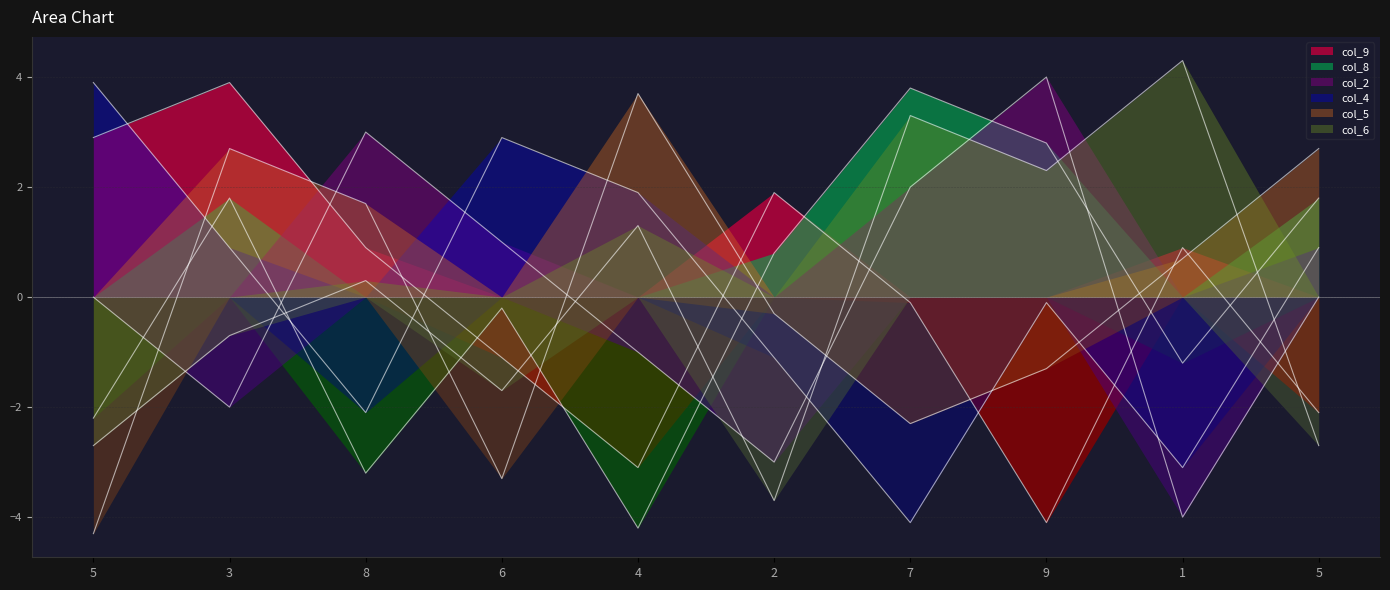

Which series has the largest range (max minus min)?

col_9